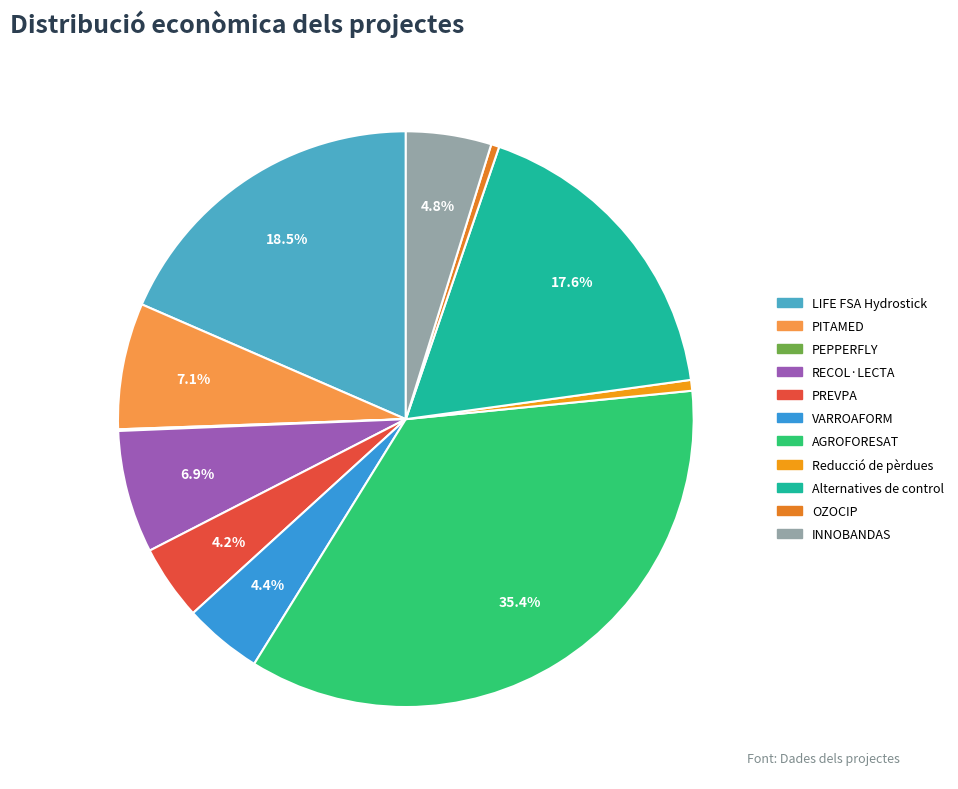

Rank the categories by value from highest to lowest.

AGROFORESAT, LIFE FSA Hydrostick, Alternatives de control, PITAMED, RECOL·LECTA, INNOBANDAS, VARROAFORM, PREVPA, Reducció de pèrdues, OZOCIP, PEPPERFLY